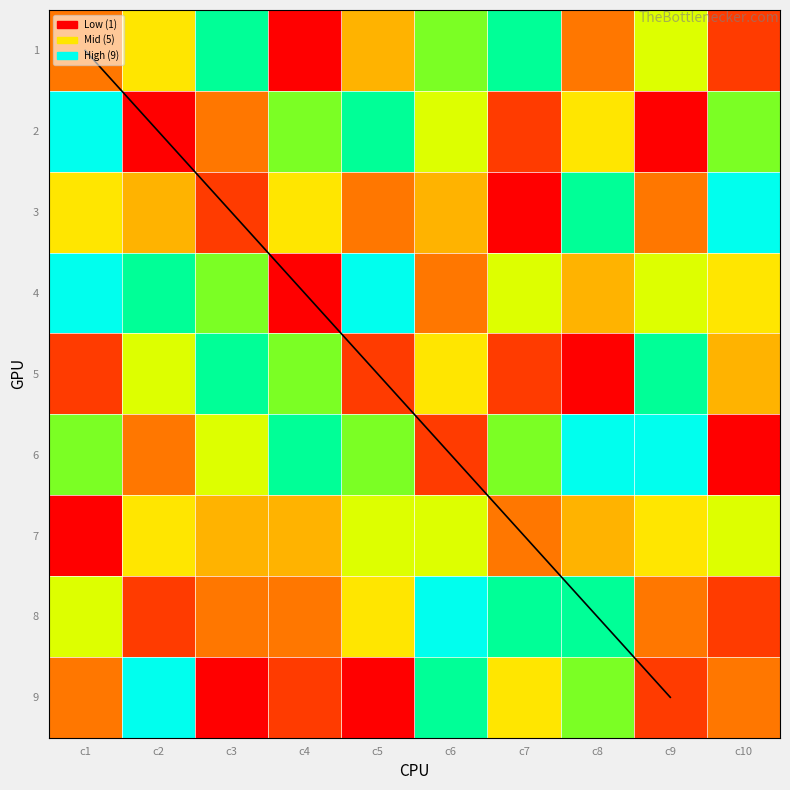

Count the number of data series in this chart.

9